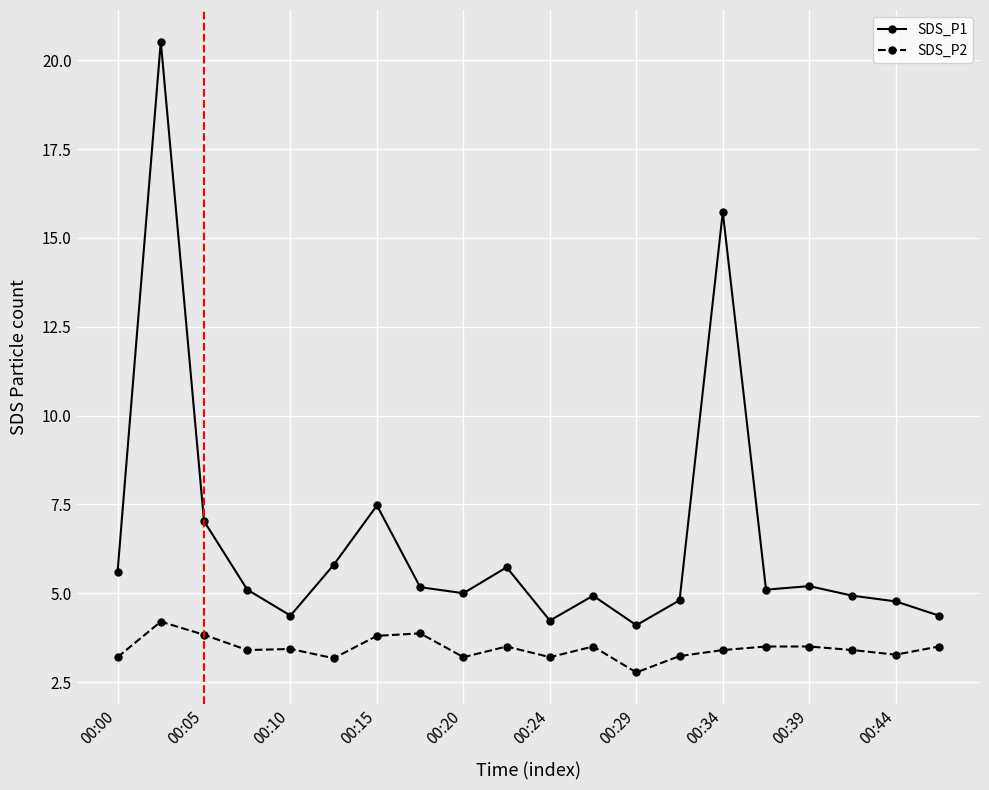

Does the chart display data point markers on the line(s)?

Yes